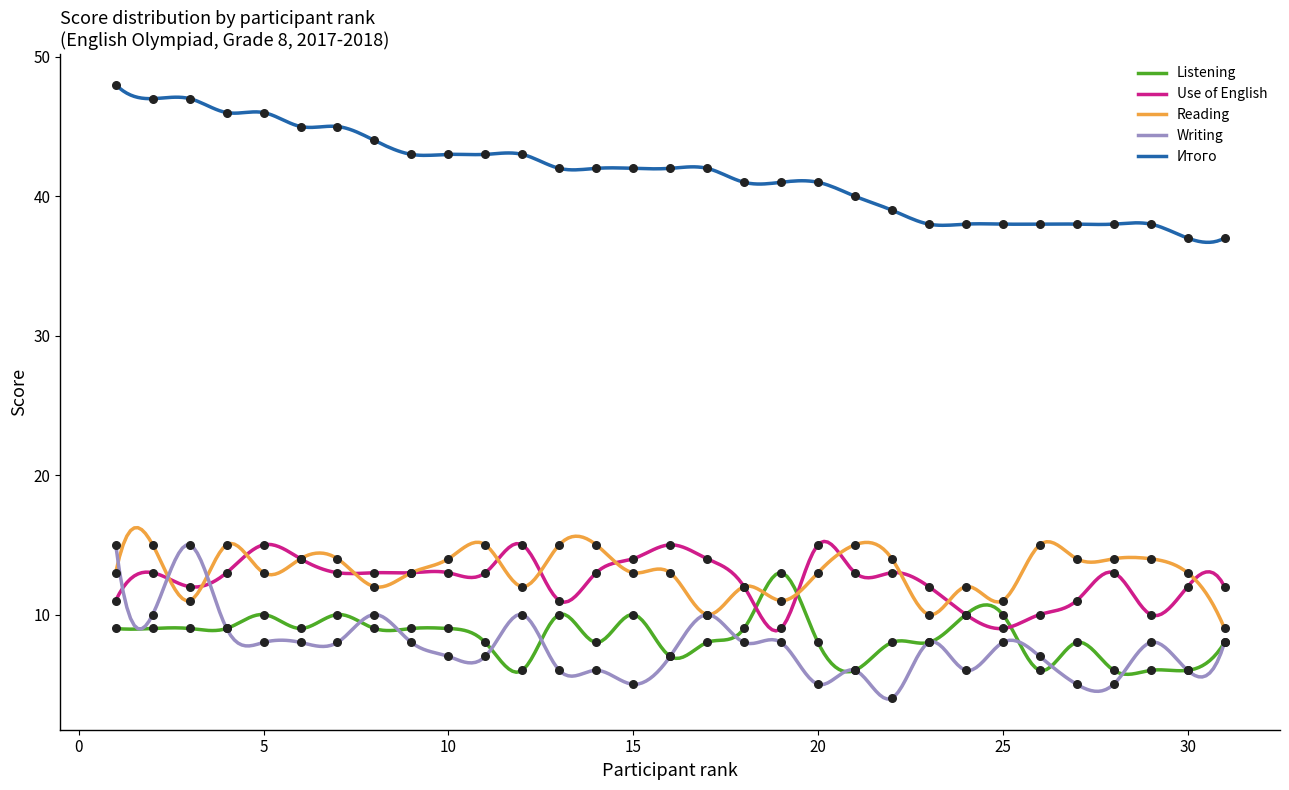

Which series reaches the minimum Y coordinate?

Writing